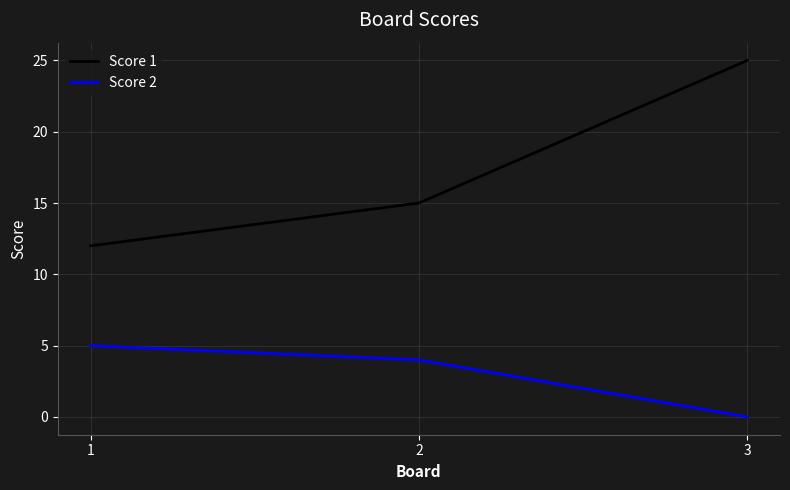

Reading left to right, extract all data points from this chart.

Score 1: 12	15	25
Score 2: 5	4	0